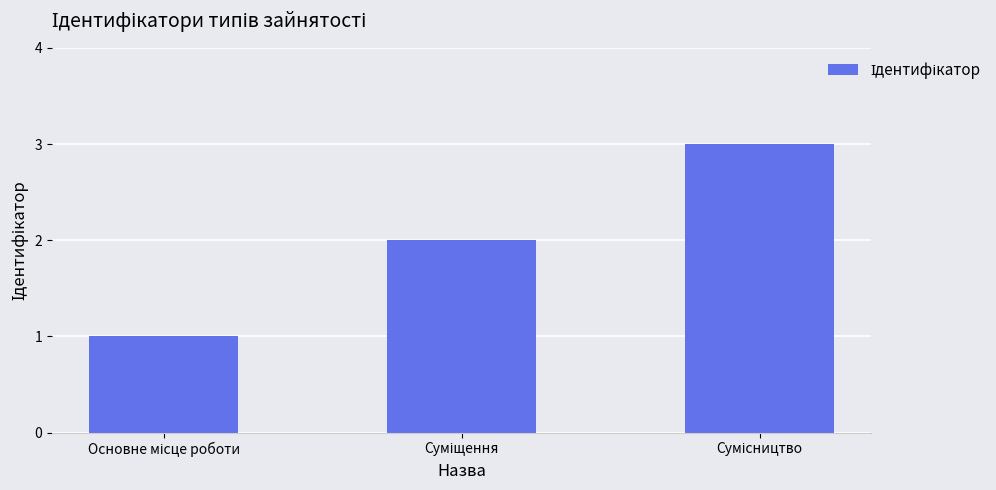

What is the sum of all values?

6